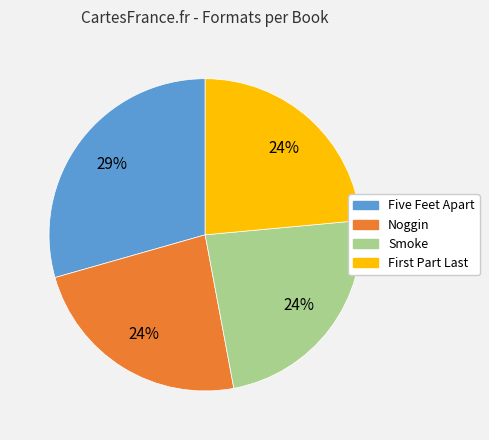

How many segments does this pie chart have?

4